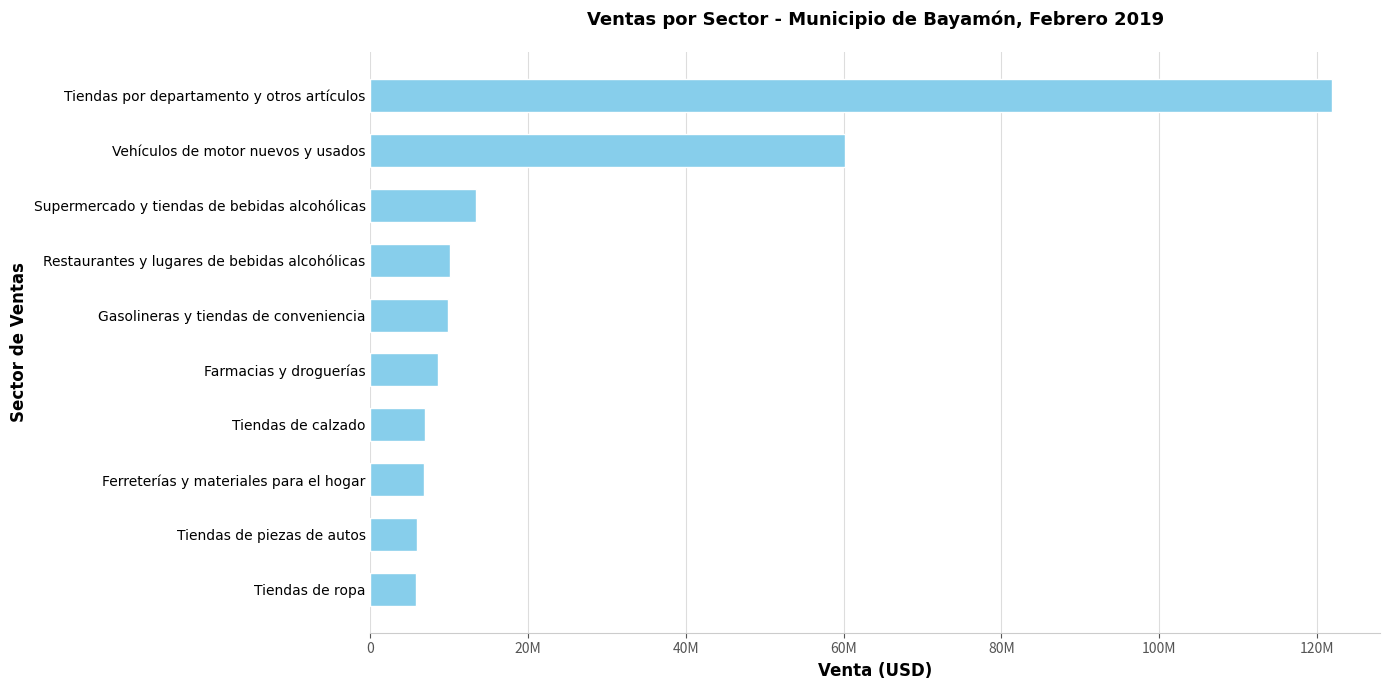

What is the maximum value shown in the chart?

121911552.9